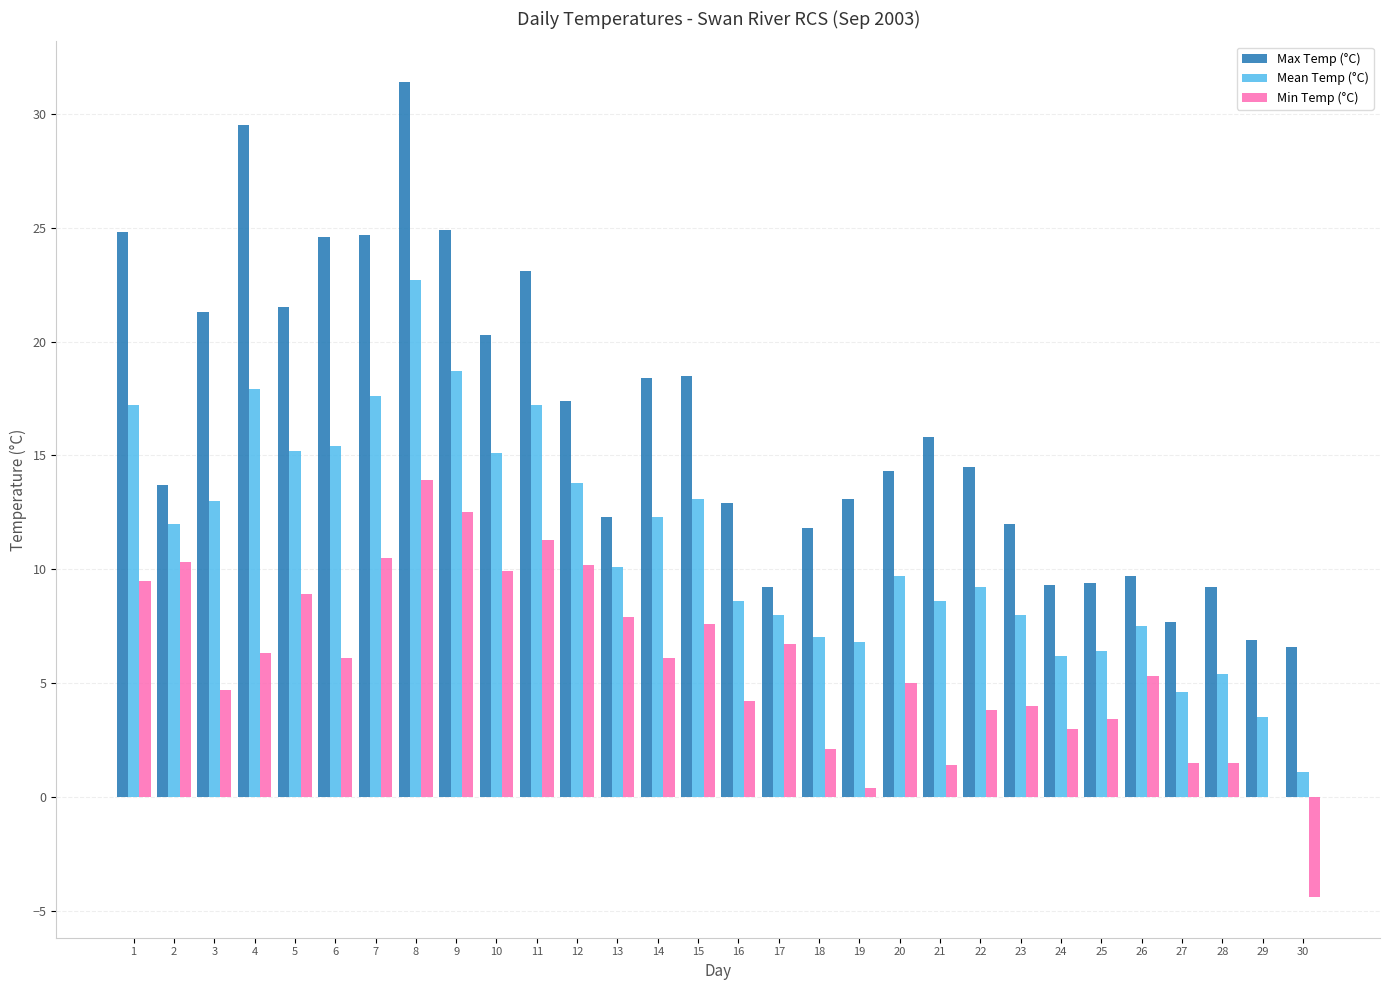

What is the sum of the Mean Temp (°C) values at 25 and 12?

20.2